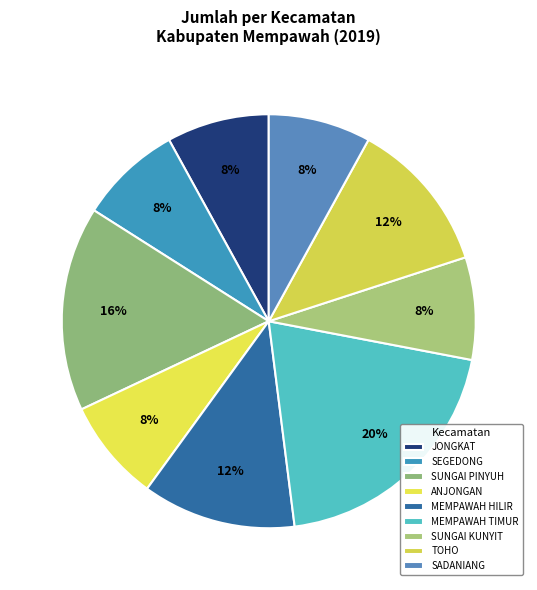

Which category has the biggest portion of the pie?

MEMPAWAH TIMUR